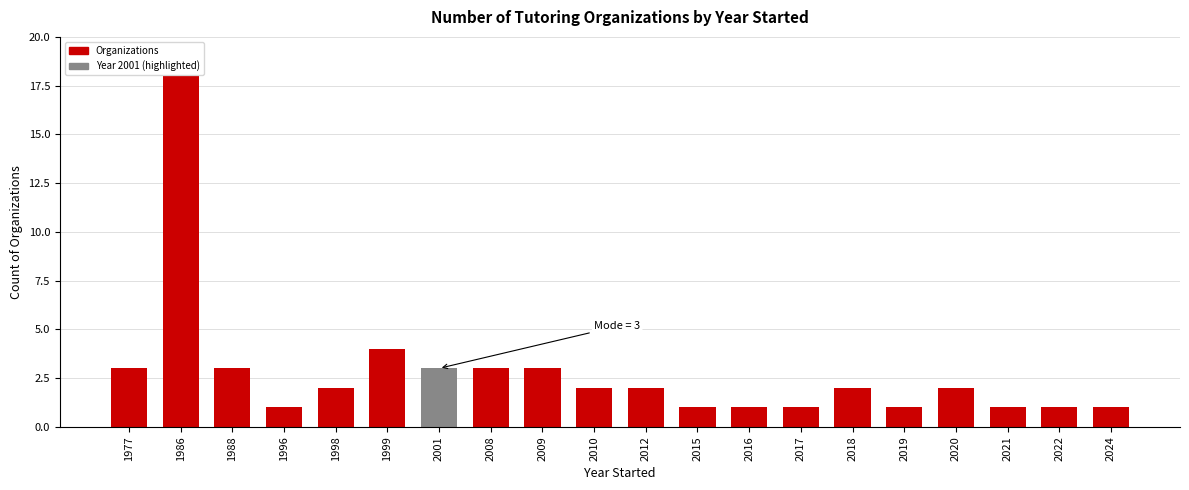

What is the value of the 2nd bar from the left?

18